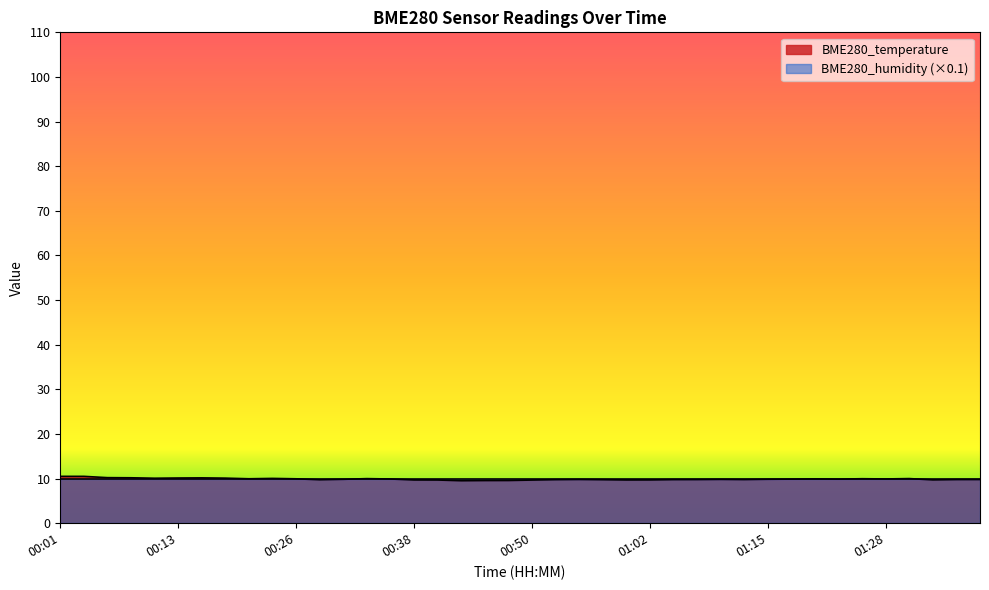

List the labels in order of value, smallest first.

00:43, 00:45, 00:48, 00:50, 00:40, 00:38, 01:00, 01:02, 01:33, 00:28, 00:57, 00:52, 01:05, 01:07, 01:12, 01:35, 01:38, 00:55, 01:10, 00:30, 01:15, 01:17, 01:22, 00:35, 01:28, 01:20, 00:26, 00:21, 01:25, 00:33, 01:30, 00:23, 00:11, 00:18, 00:13, 00:16, 00:08, 00:06, 00:01, 00:04